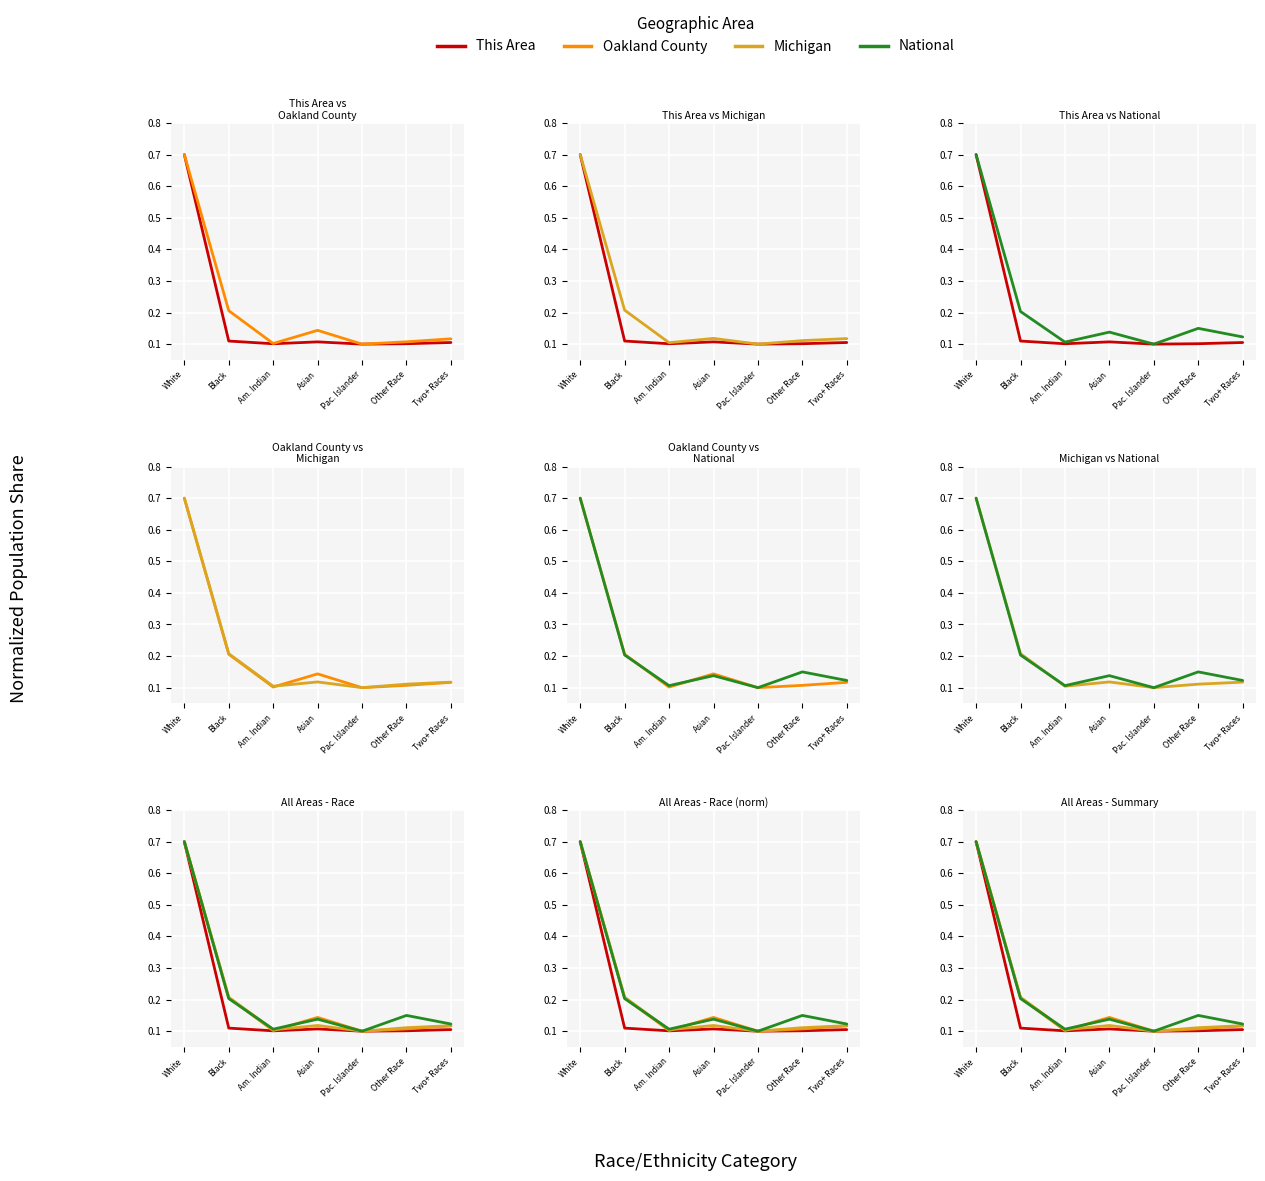

At how many categories does at least one series exceed 0?

7